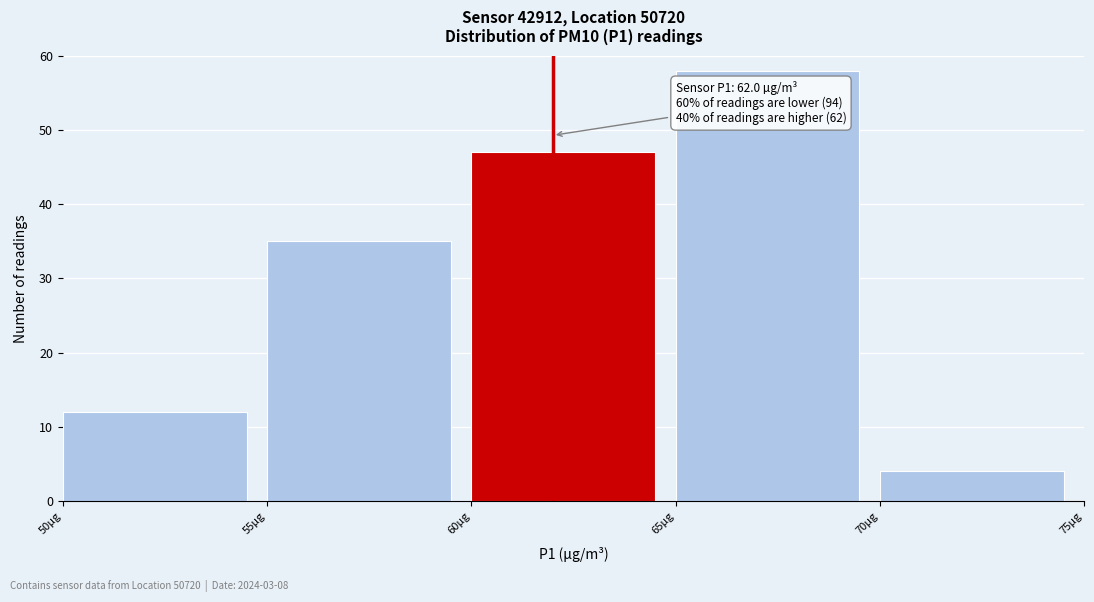

Which range on the x-axis has the tallest bar?

65 to 70